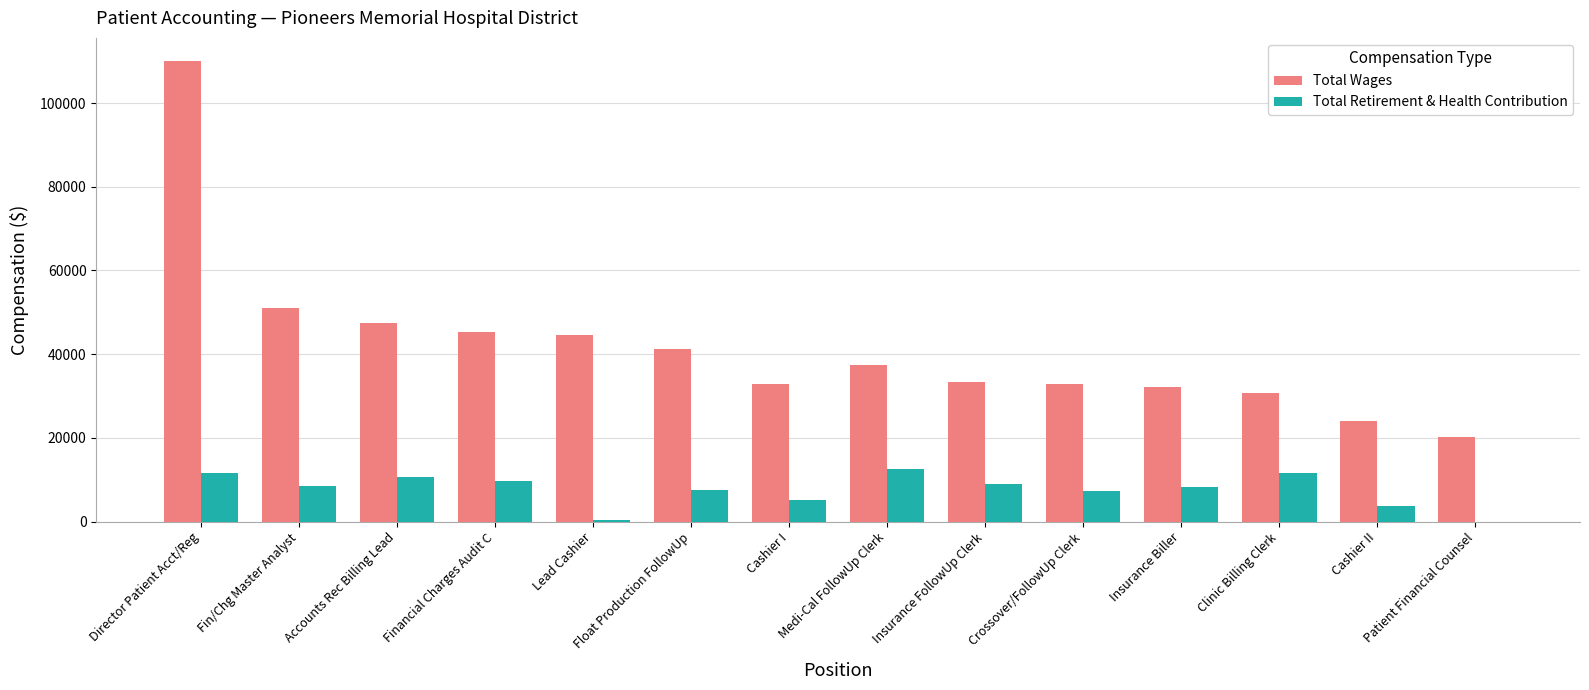

Is it true that Total Wages equals 33583.6 at Fin/Chg Master Analyst?

False